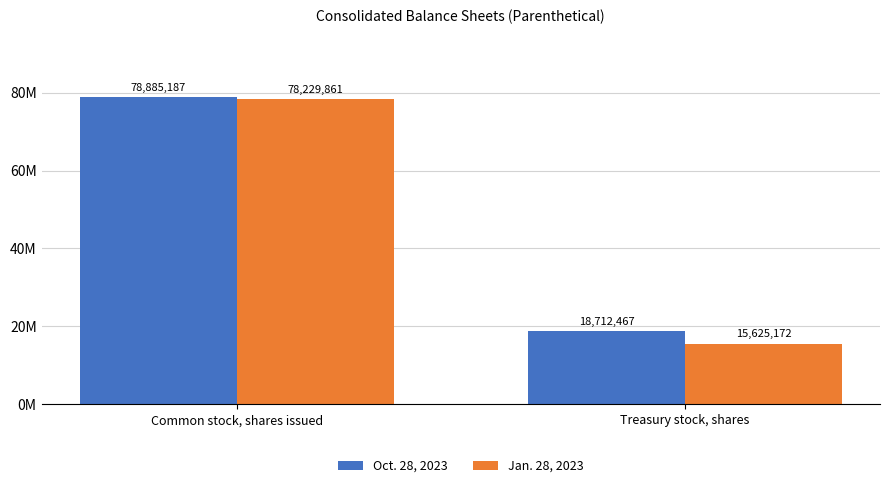

At Common stock, shares issued, list the series in order from smallest to largest.

Jan. 28, 2023, Oct. 28, 2023